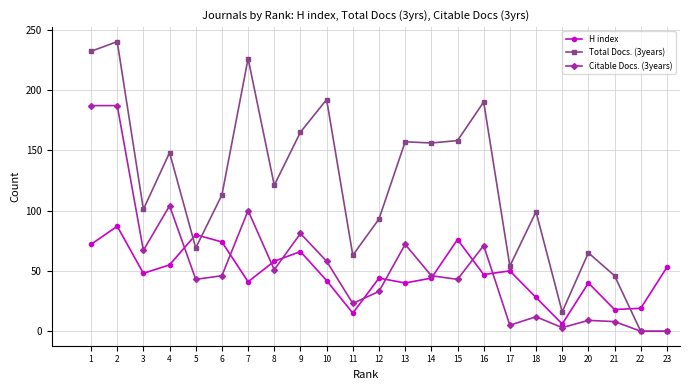

What is the total value across all series at 12?

170